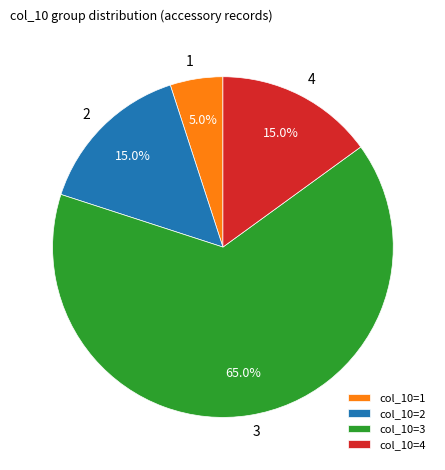

How many slices are in this pie chart?

4